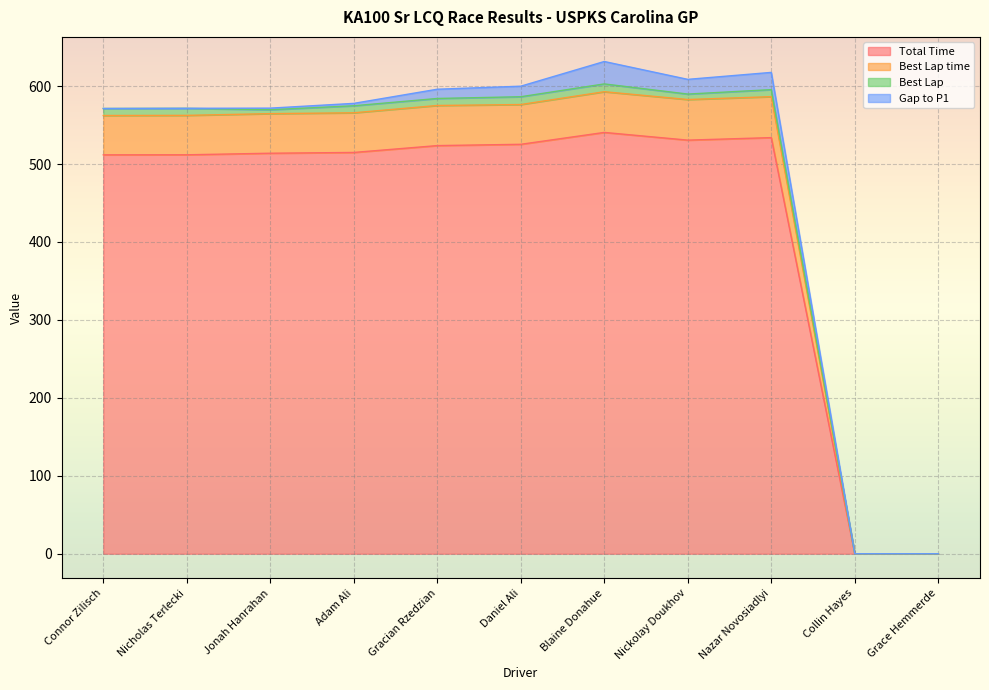

What is the highest value of the Total Time series?

540.5